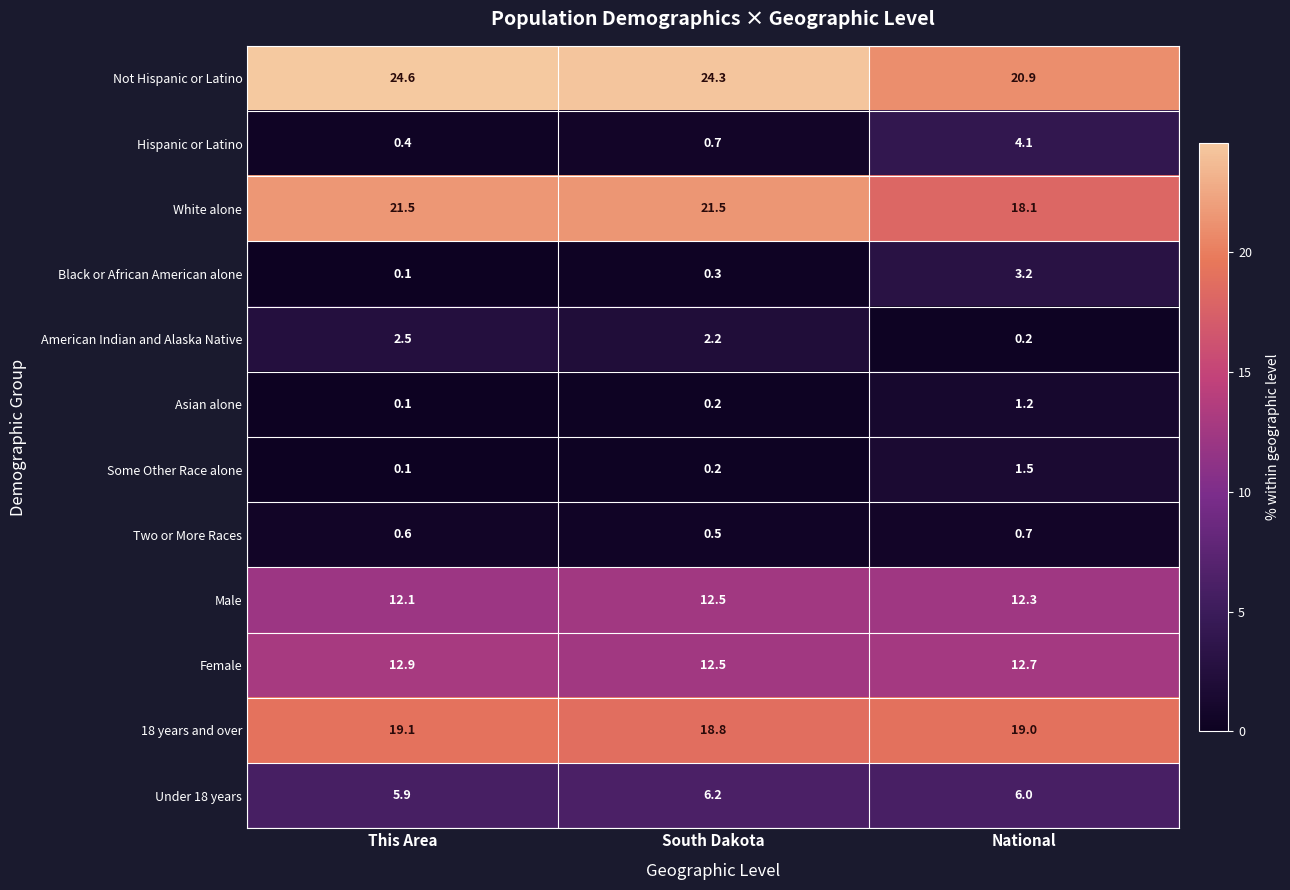

Where is Black or African American alone nearest to the value 1?

South Dakota